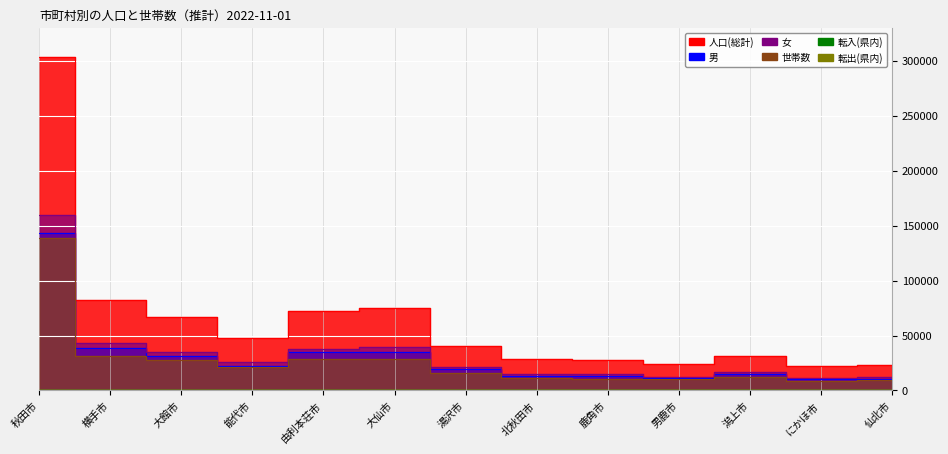

How many series are shown in this chart?

6